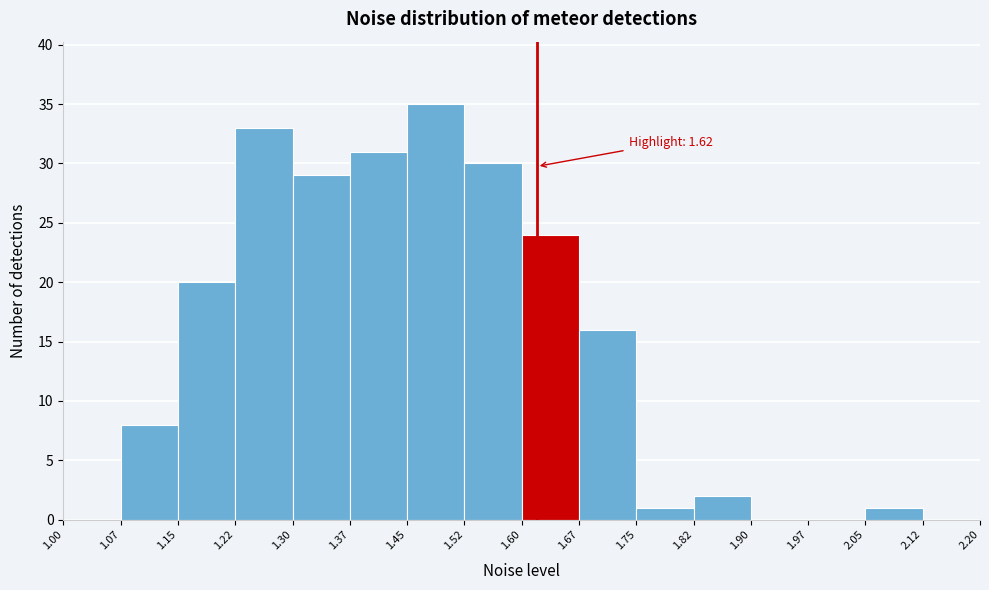

Over which range of the x-axis is the bar tallest?

1.45 to 1.52